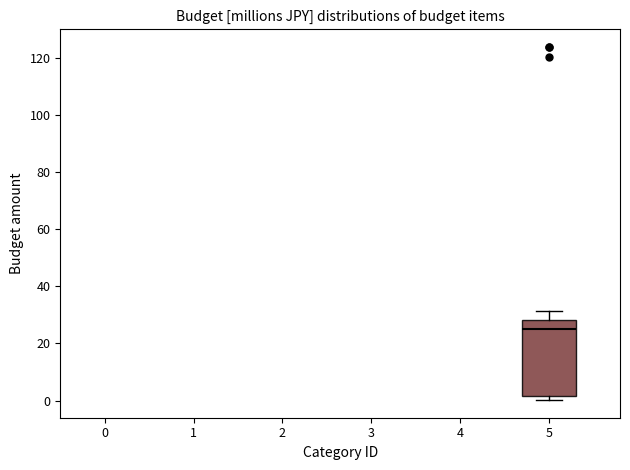

Where does the upper whisker of the box at x = 5 end on the y-axis? The values are not printed on the chart, so give them approximately, as read against the axis.

32